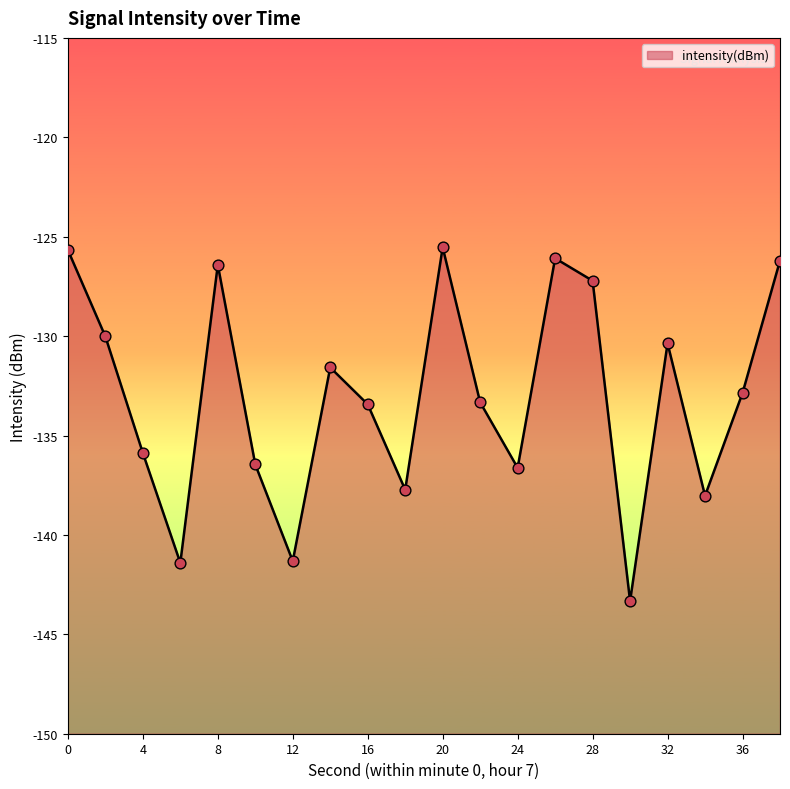

What is the change in value from 16 to 34?

-4.6